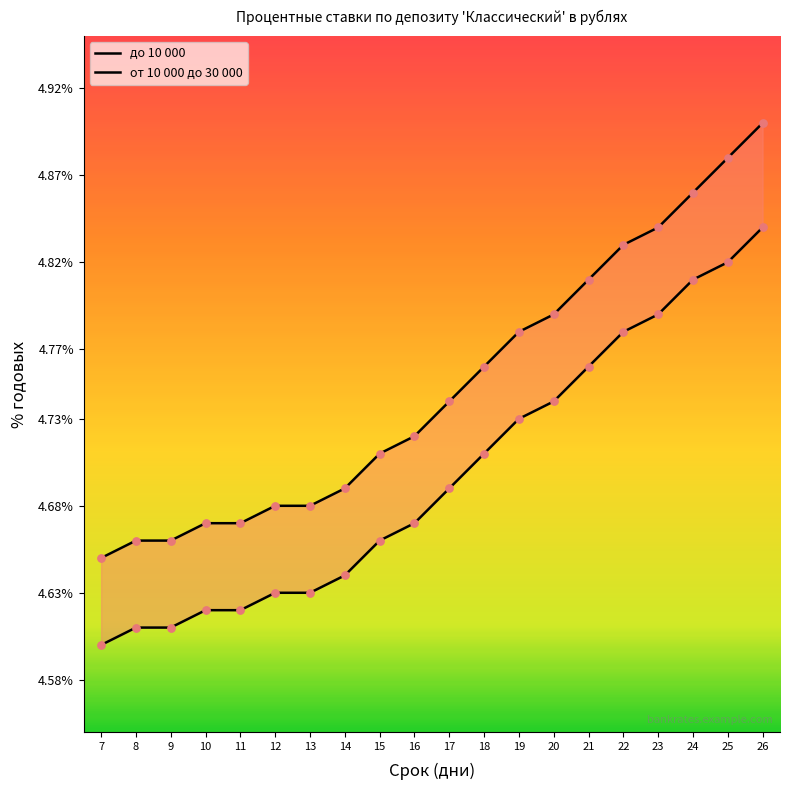

Which series reaches the maximum Y coordinate?

от 10 000 до 30 000